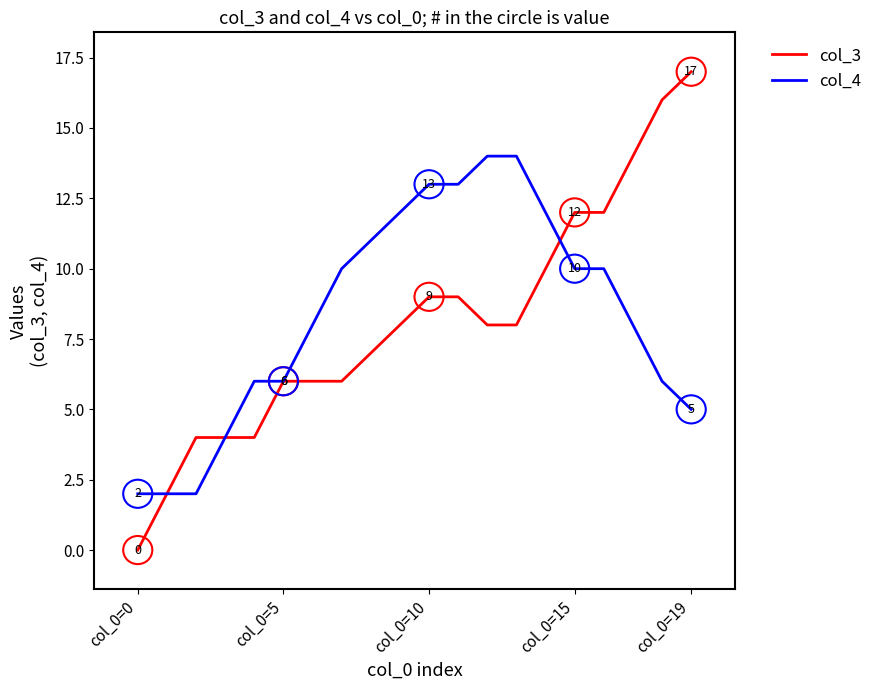

List the series in order of their peak value, lowest first.

col_4, col_3